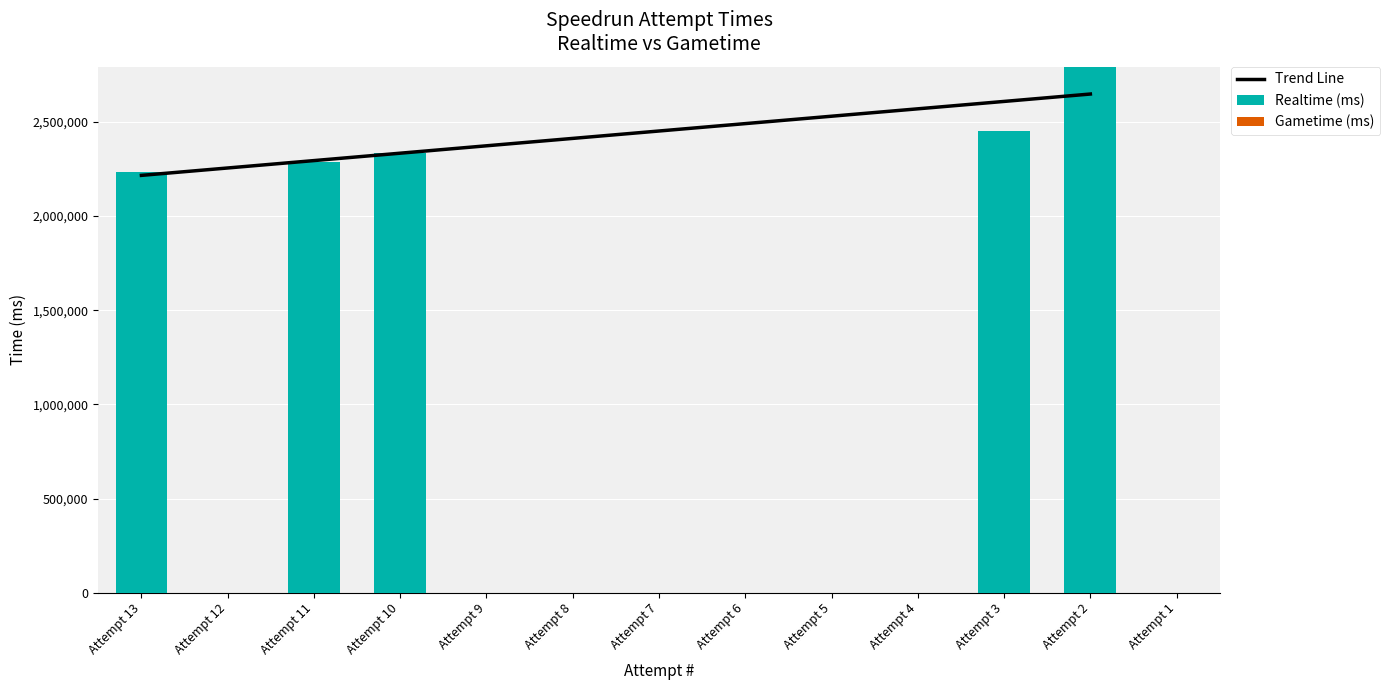

What is the maximum value for Realtime (ms)?

2792729